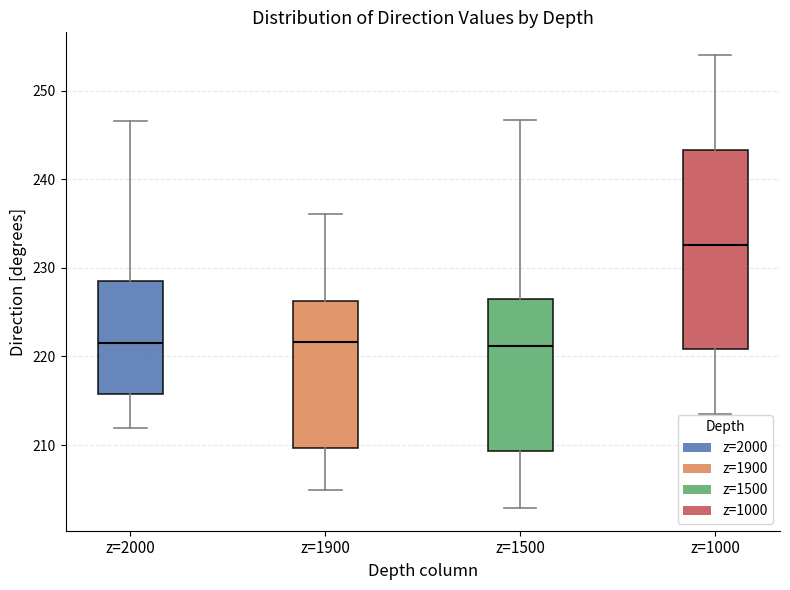

Where does the upper whisker of the box for z=2000 end on the y-axis? The values are not printed on the chart, so give them approximately, as read against the axis.

247